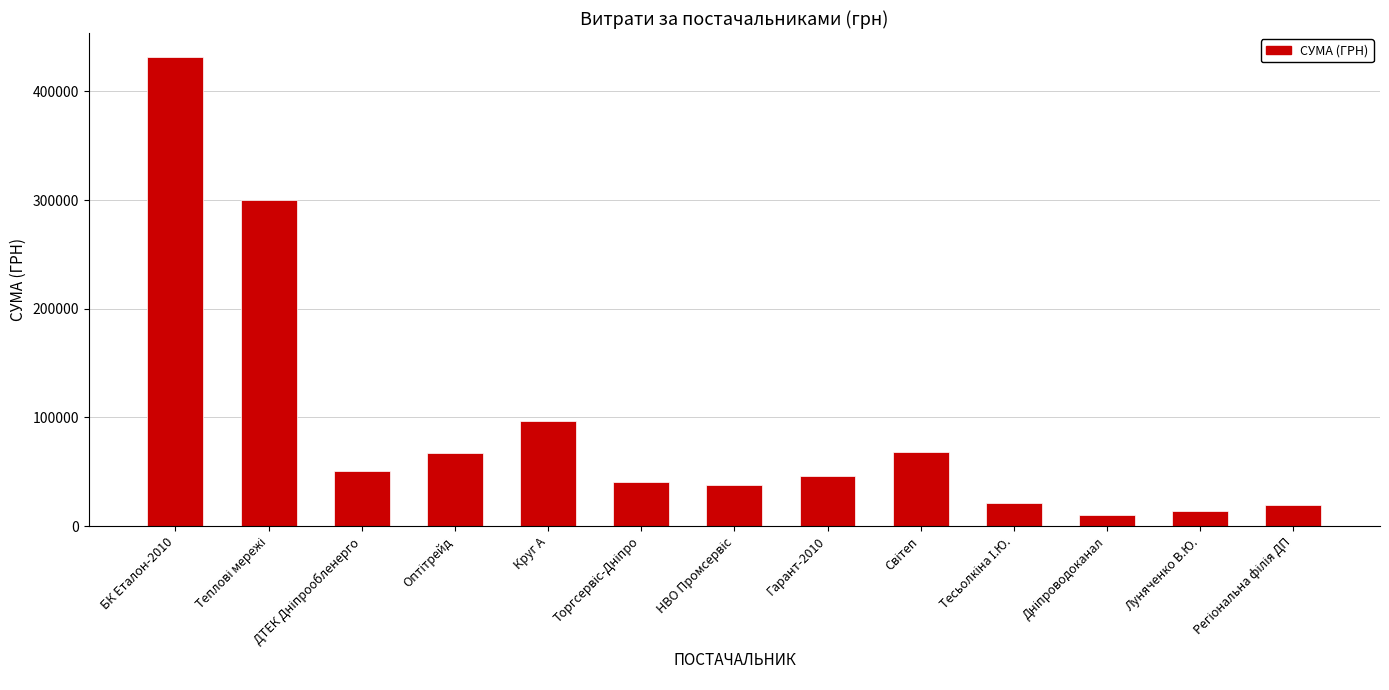

What is the greatest value displayed?

432049.0